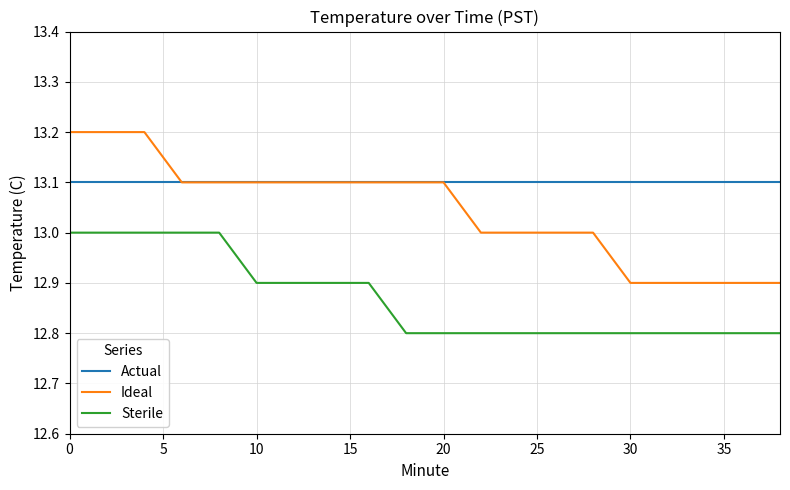

What are all the series names shown in the legend?

Actual, Ideal, Sterile